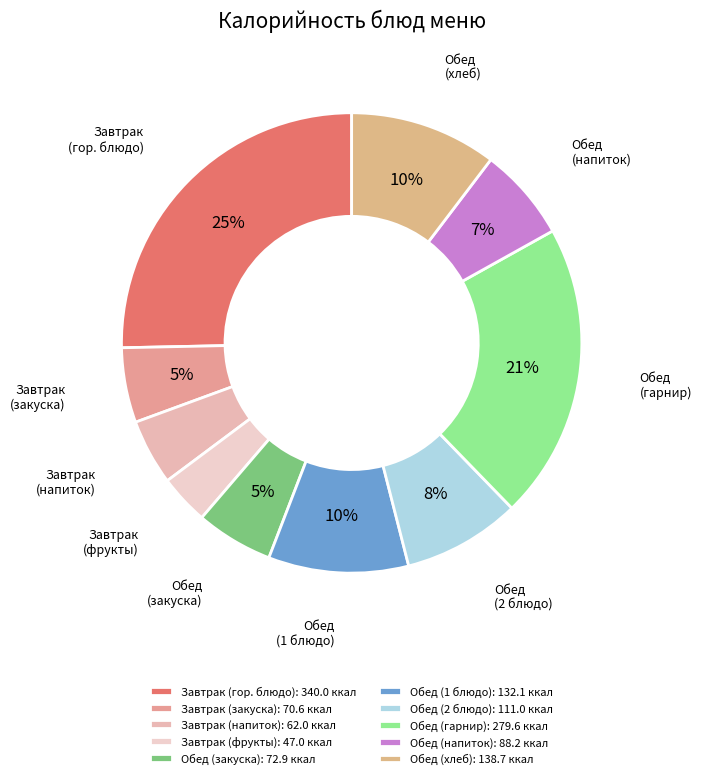

Combined, do Обед (2 блюдо) and Обед (закуска) account for over 50%?

No